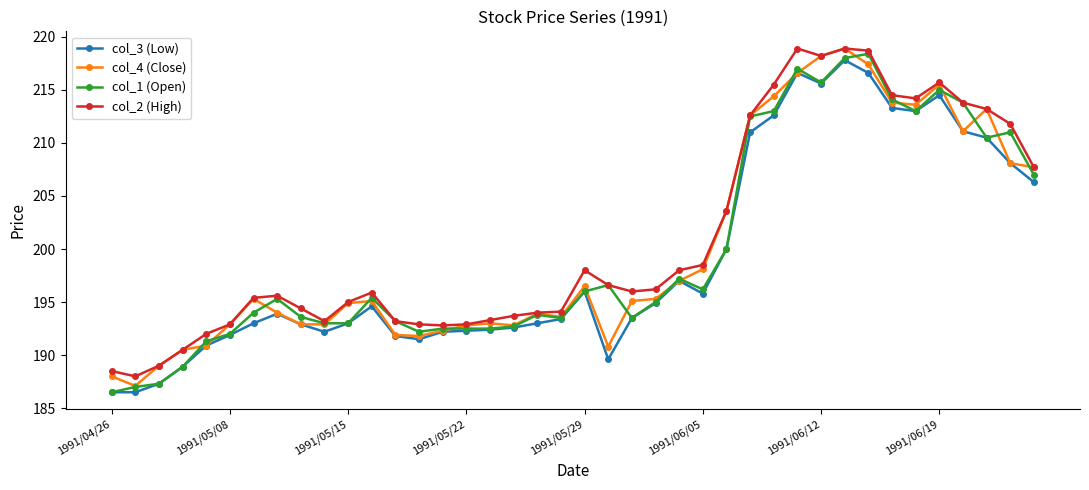

True or false: col_4 (Close) has more than 0 interior local peaks.

True